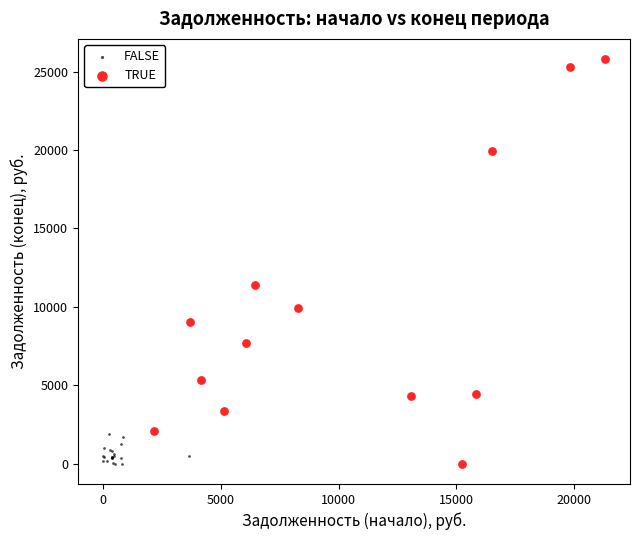

What are all the series names shown in the legend?

FALSE, TRUE